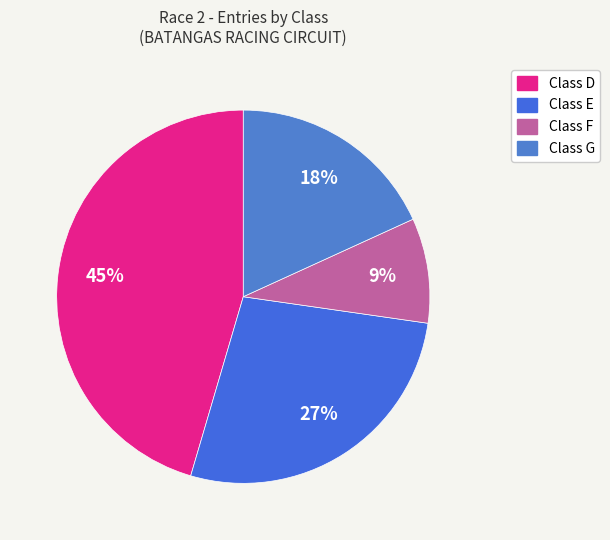

How many slices are in this pie chart?

4